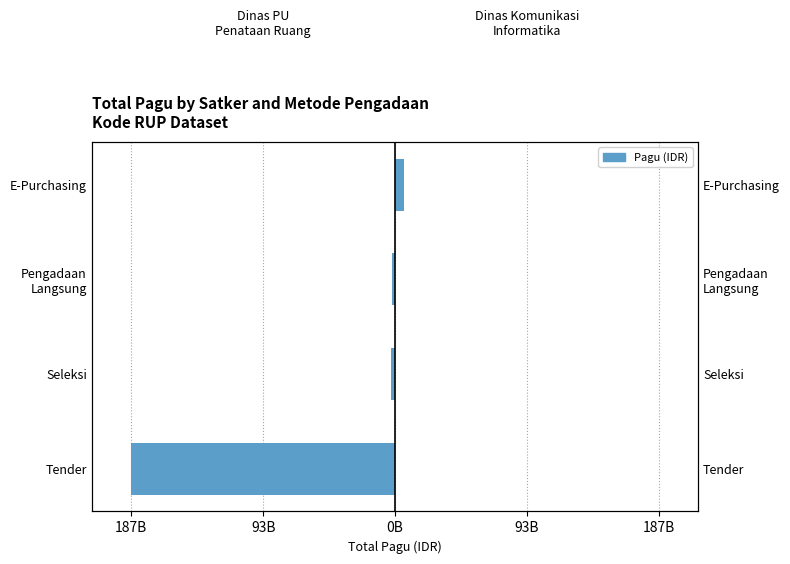

How many bars are there in each group?

2